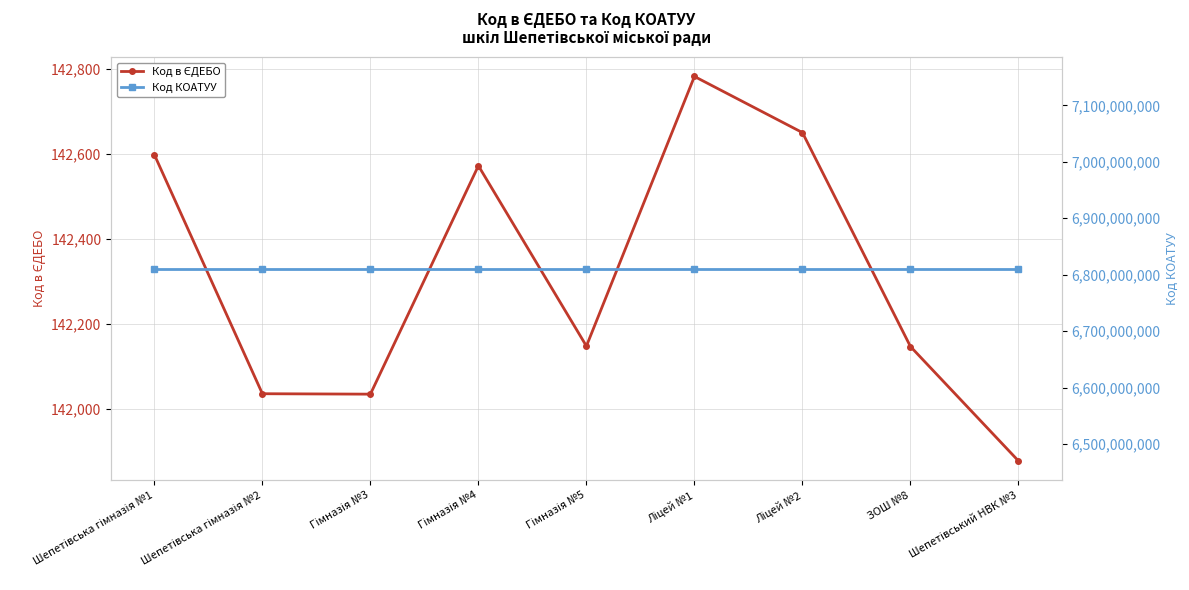

What is the value of the Код в ЄДЕБО point at the 9th from the left?

141878